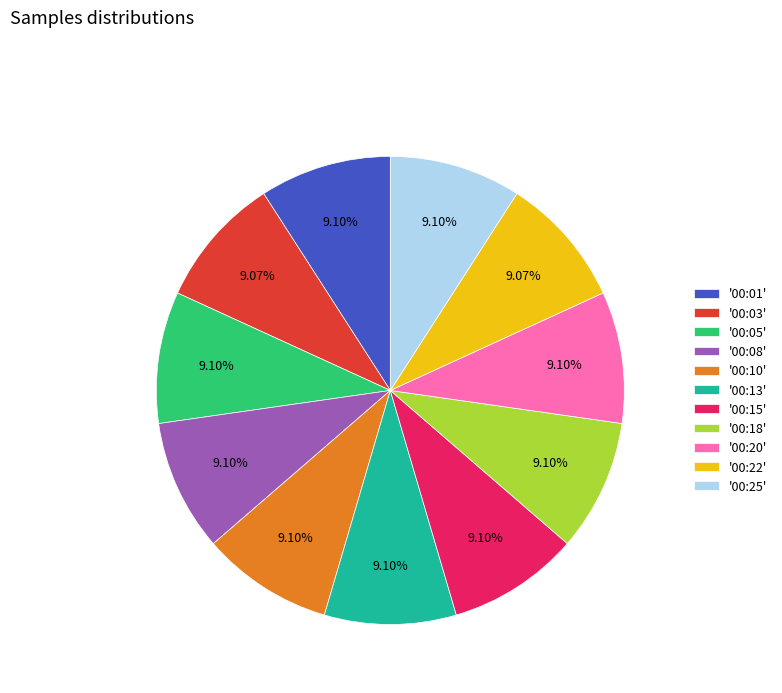

What is the ratio of the value at '00:18' to the value at '00:25'?

1.0